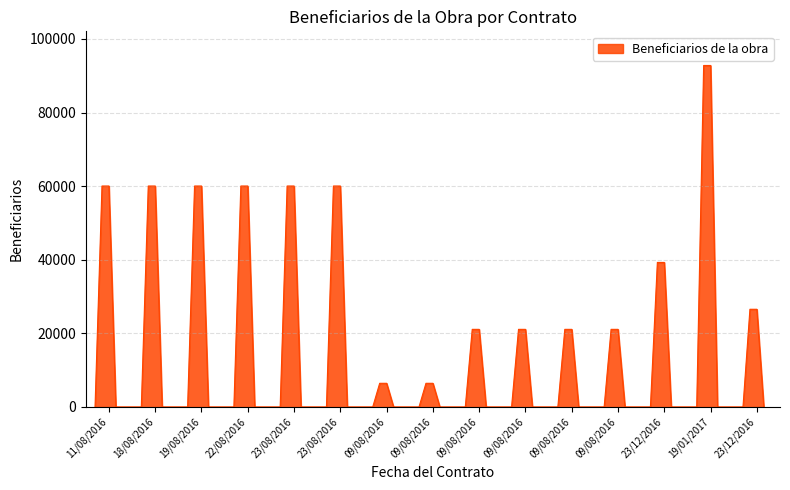

What is the difference between the maximum and minimum values?

92780